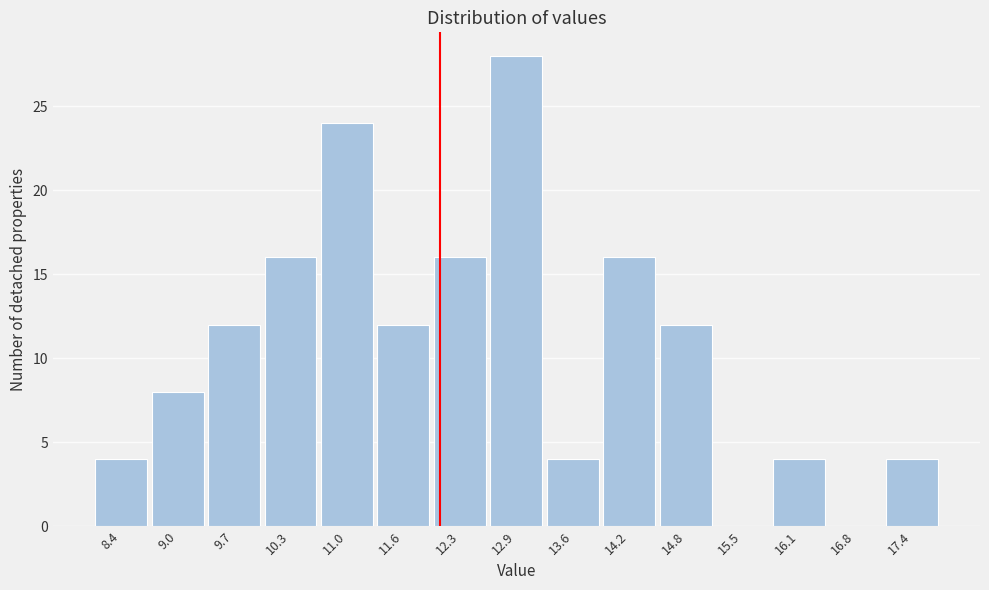

Reading left to right, transcribe this chart: for each bar, give the range it covers on the x-axis and its height. Neither the bar edges nor the heights are printed on the chart, so give them approximately, as read against the axes.

8.1 to 8.7: 4
8.7 to 9.4: 8
9.4 to 10.0: 12
10.0 to 10.7: 16
10.7 to 11.3: 24
11.3 to 11.9: 12
11.9 to 12.6: 16
12.6 to 13.2: 28
13.2 to 13.9: 4
13.9 to 14.5: 16
14.5 to 15.2: 12
15.2 to 15.8: 0
15.8 to 16.5: 4
16.5 to 17.1: 0
17.1 to 17.8: 4